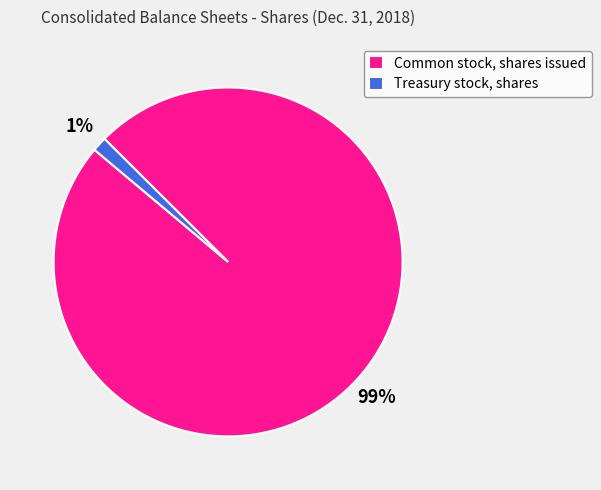

Is Treasury stock, shares the majority of the pie?

No